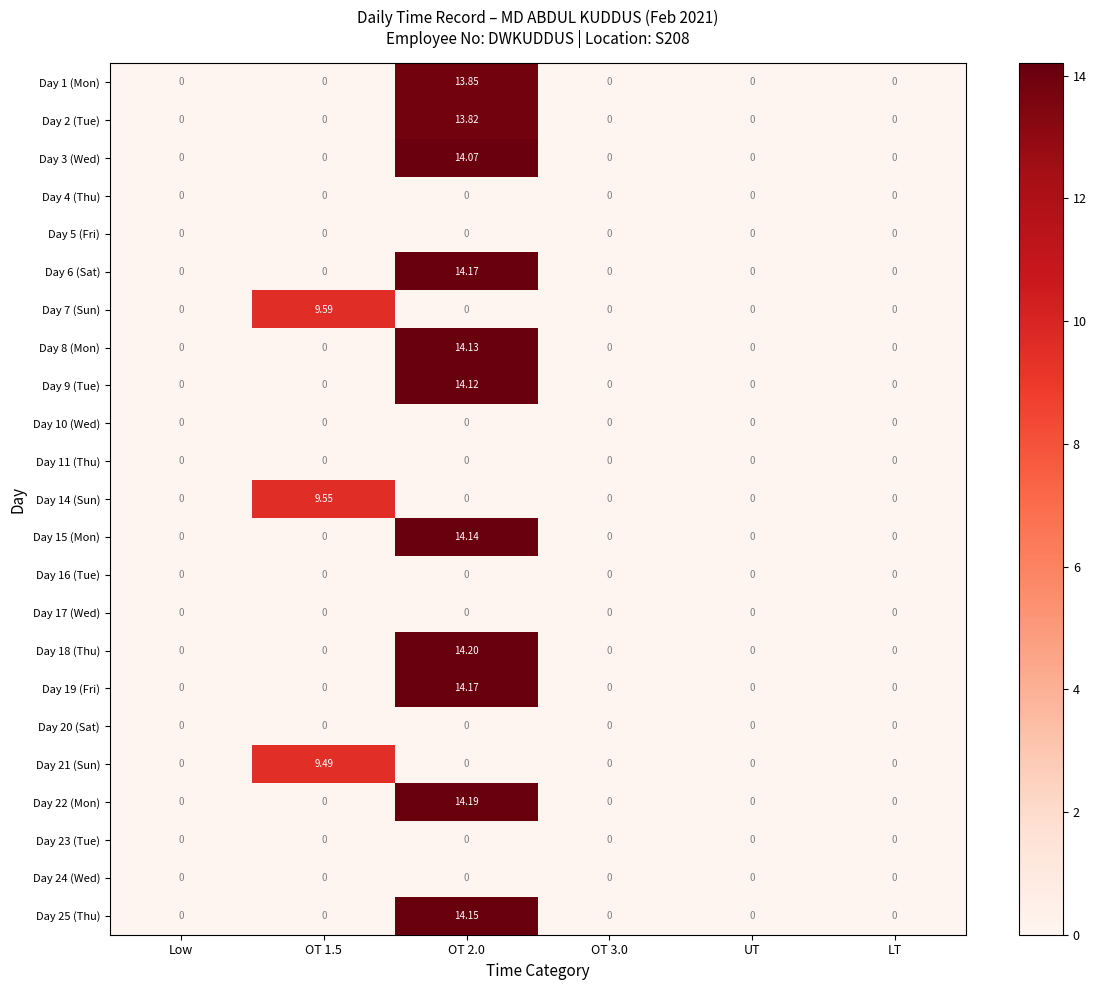

Is the value of Day 2 (Tue) at LT greater than the value of Day 6 (Sat) at OT 2.0?

No